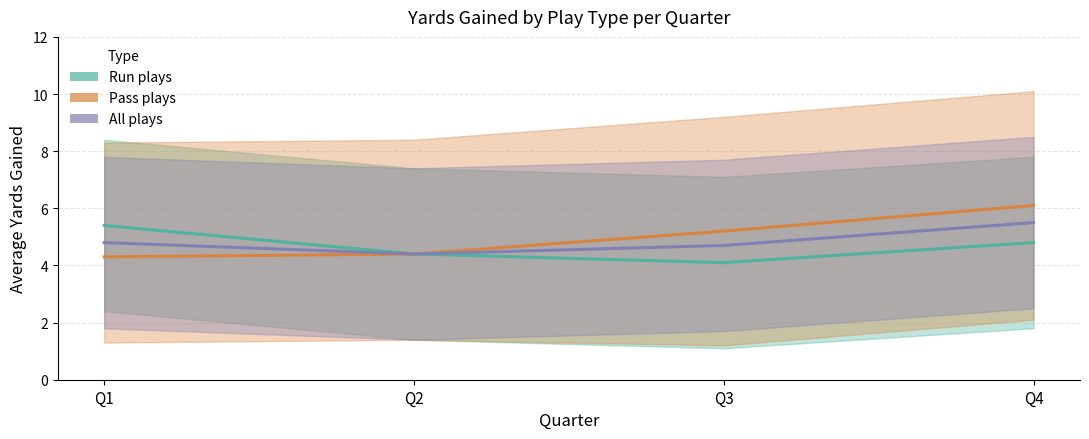

Which label corresponds to the largest value in the chart?

Q4